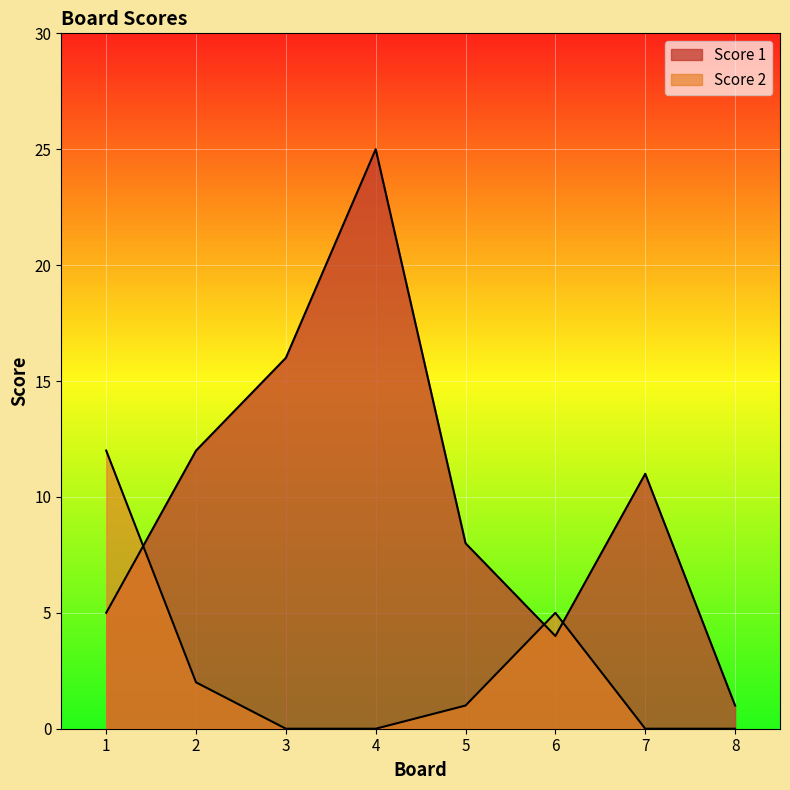

The Score 1 series shows 25 at 4. True or false?

True